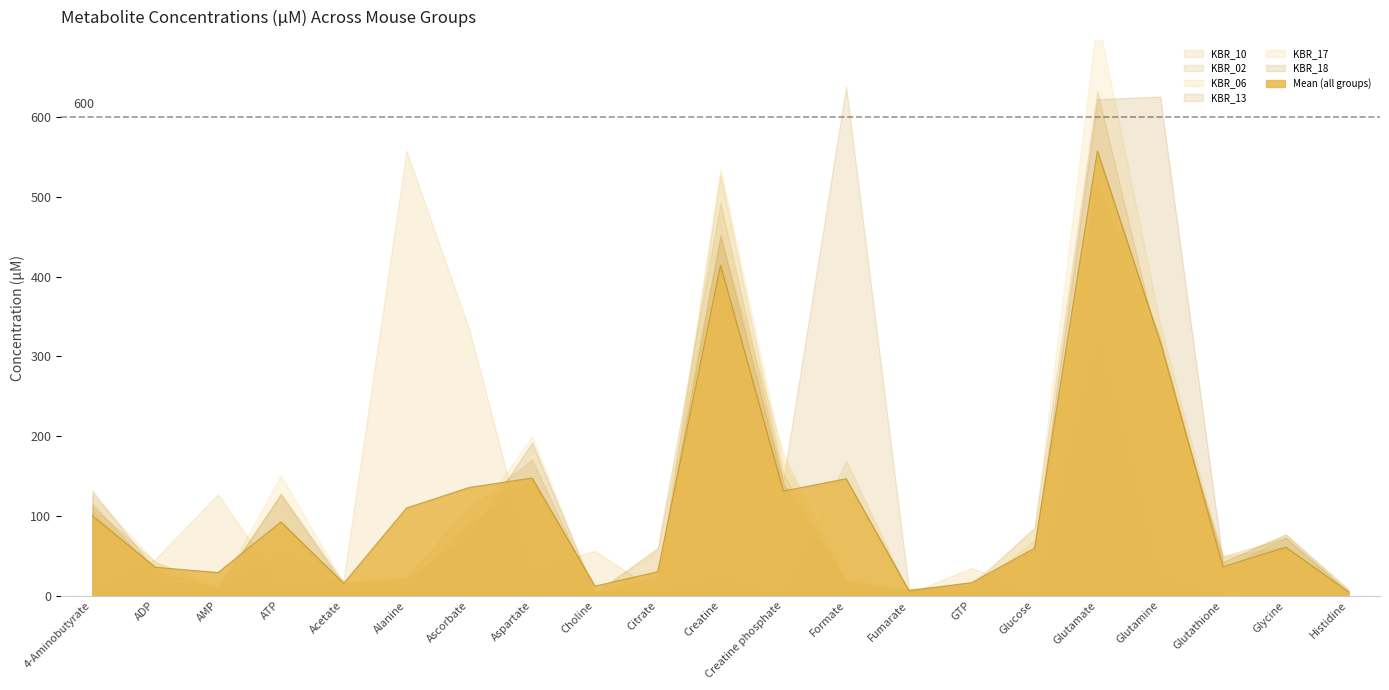

The value of Mean (all groups) at Alanine is 109.8. True or false?

True